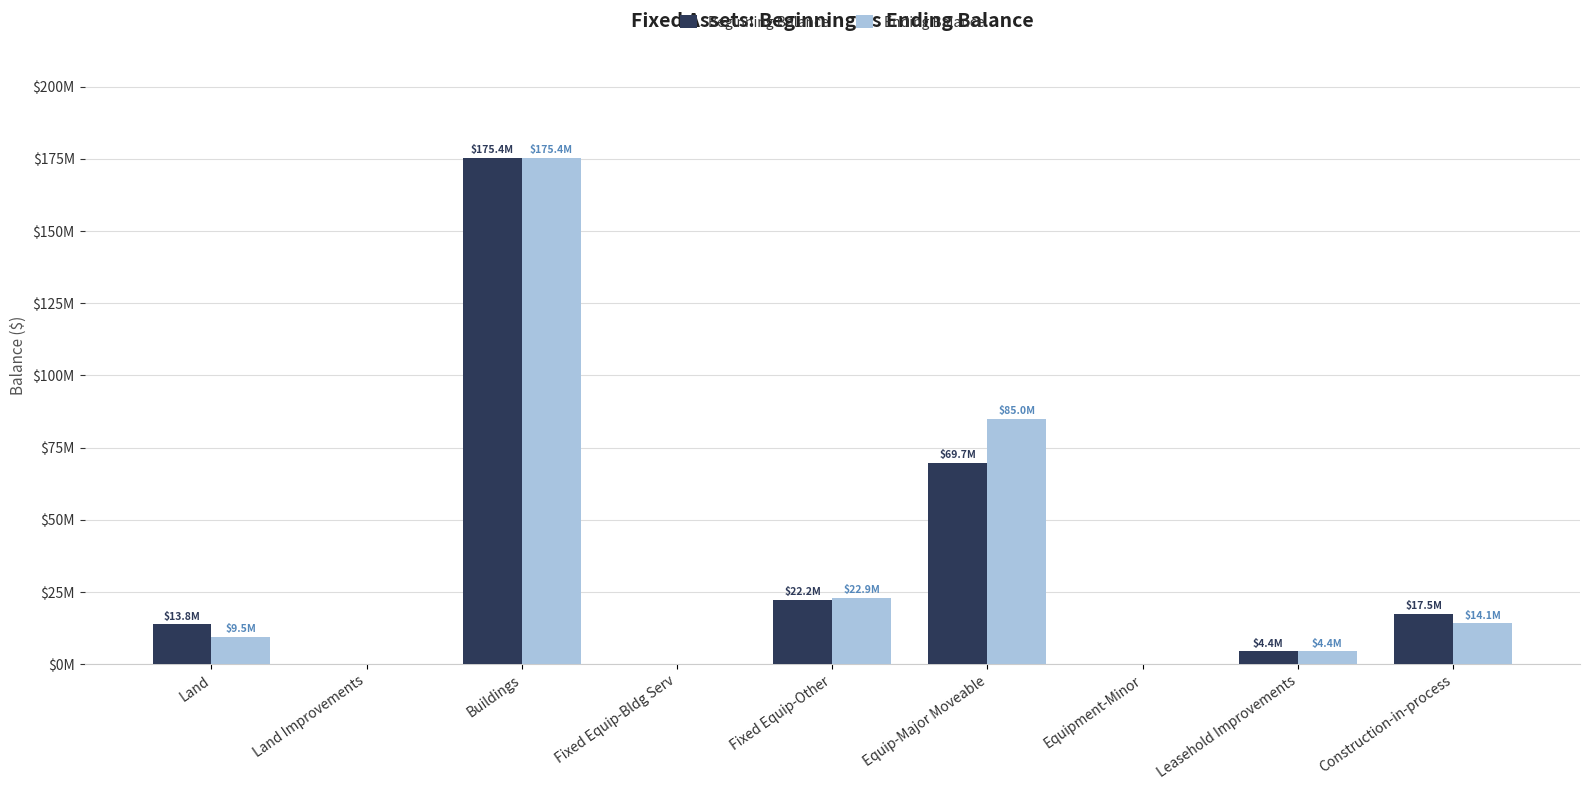

The Beginning Balance series shows 22.2 at Fixed Equip-Other. True or false?

True